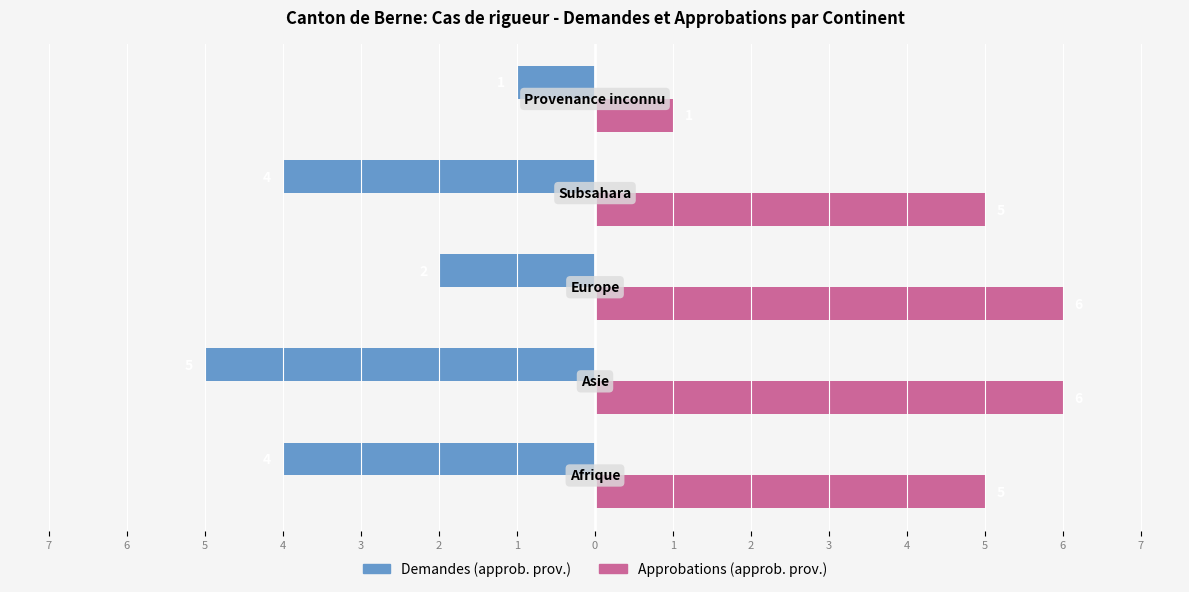

What are all the series names shown in the legend?

Demandes (approb. prov.), Approbations (approb. prov.)